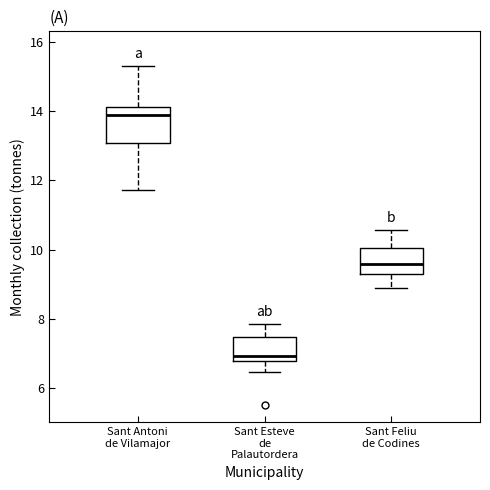

Comparing the boxes themselves (not the whiskers), which one is the tallest?

Sant Antoni de Vilamajor